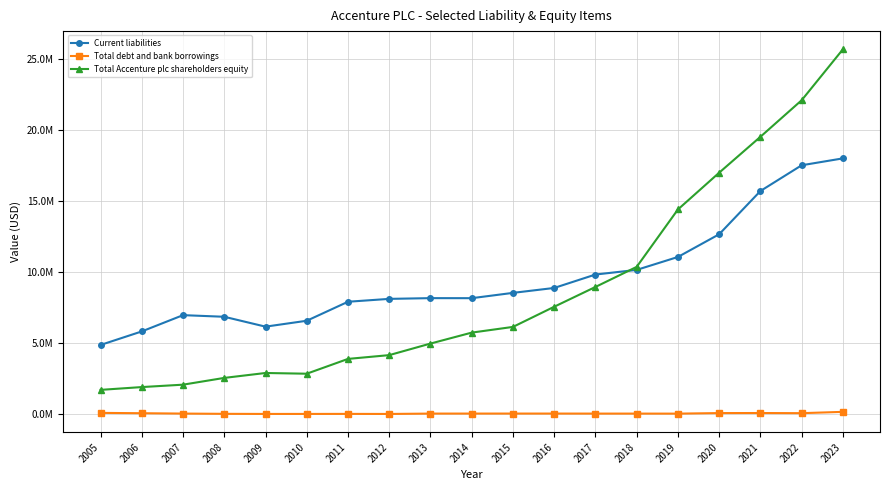

At how many categories does at least one series exceed 1872412?

19